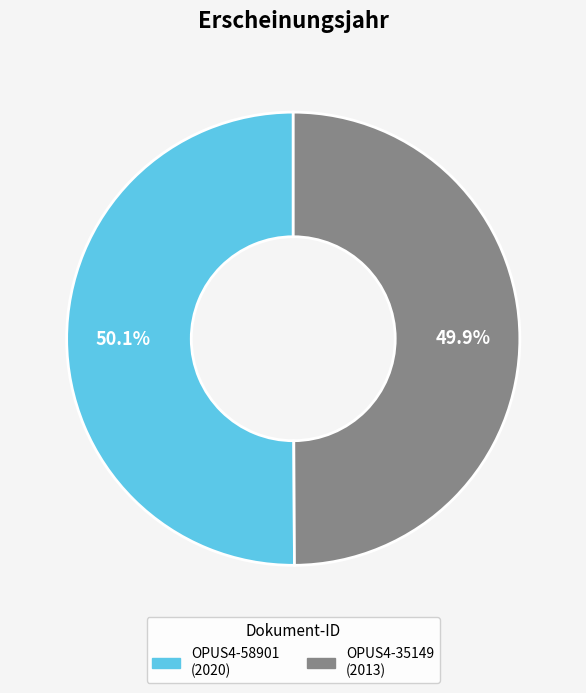

To the nearest percent, what portion does OPUS4-35149 represent?

50%